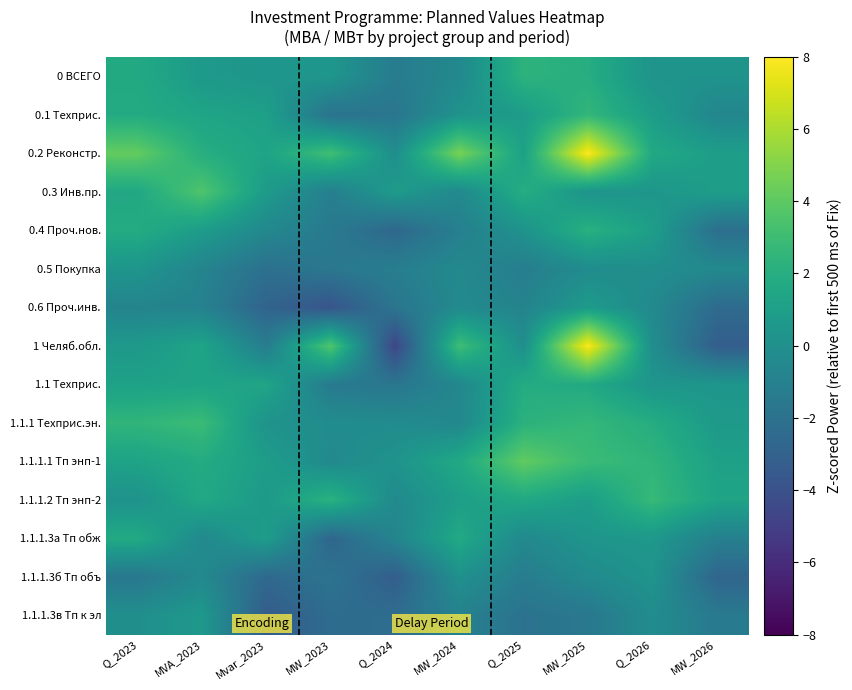

List the series in order of their peak value, lowest first.

1.1.1.3б Тп объ, 0.5 Покупка, 1.1.1.3в Тп к эл, 0.6 Проч.инв., 1.1.1.3а Тп обж, 1.1 Техприс., 0.4 Проч.нов., 0 ВСЕГО, 0.1 Техприс., 1.1.1.2 Тп энп-2, 1.1.1 Техприс.эн., 0.3 Инв.пр., 1.1.1.1 Тп энп-1, 1 Челяб.обл., 0.2 Реконстр.